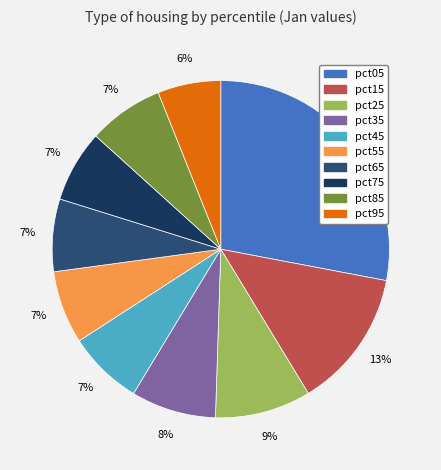

What is the change in value from pct35 to pct95?

-0.3